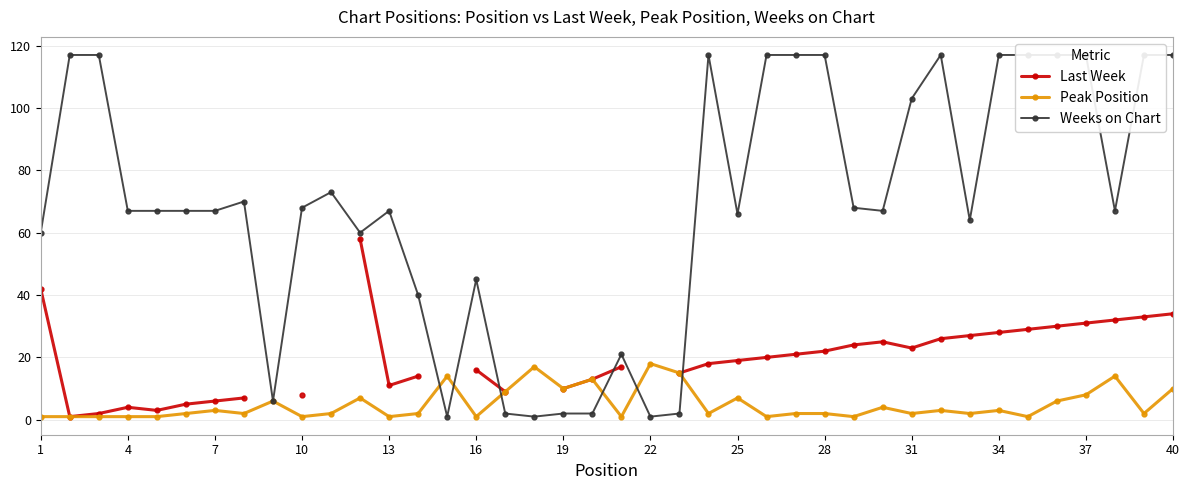

What is the value of the Last Week point at the 2nd from the left?

1.0